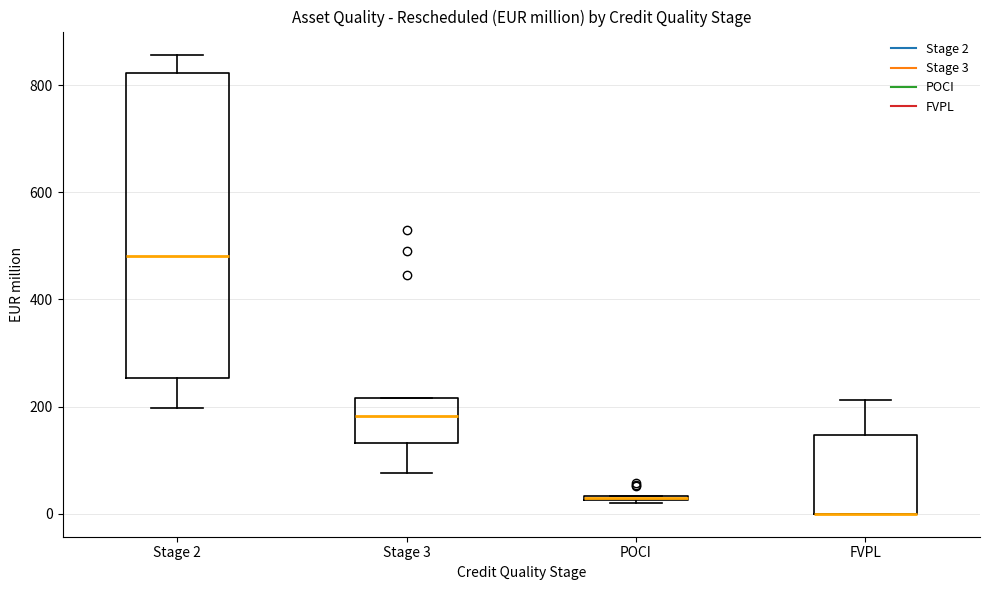

Comparing the boxes themselves (not the whiskers), which one is the tallest?

Stage 2